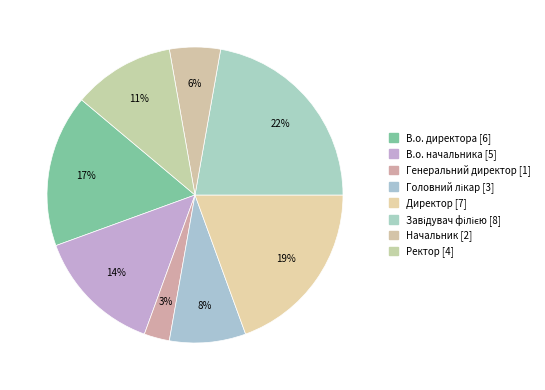

Count the number of slices in the pie.

8